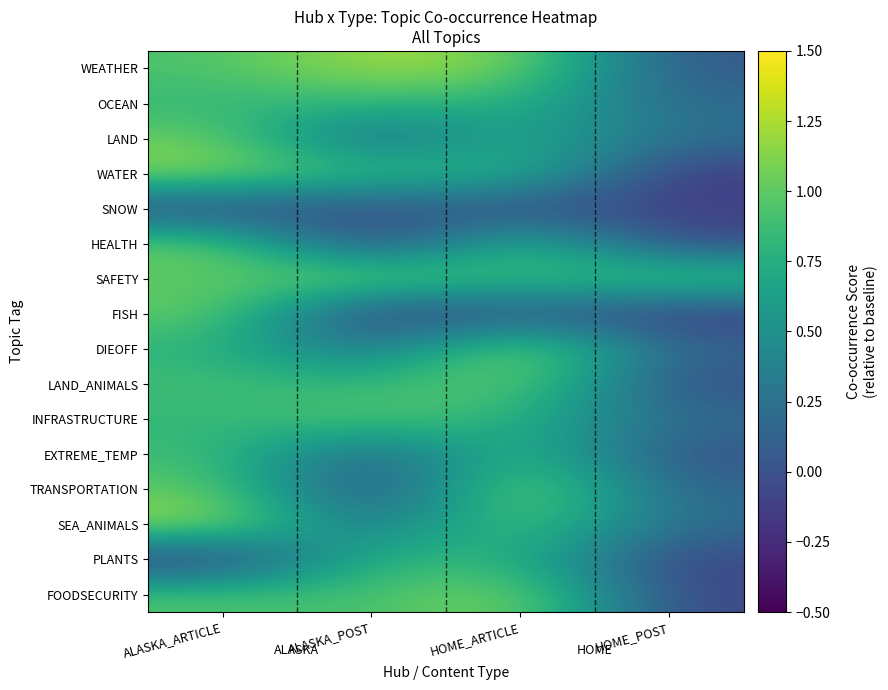

Reading left to right, extract all data points from this chart.

WEATHER: ALASKA_ARTICLE=0.9	ALASKA_POST=1.2	HOME_ARTICLE=1.1	HOME_POST=0.0
OCEAN: ALASKA_ARTICLE=0.8	ALASKA_POST=0.8	HOME_ARTICLE=0.8	HOME_POST=0.2
LAND: ALASKA_ARTICLE=1.1	ALASKA_POST=0.1	HOME_ARTICLE=0.8	HOME_POST=0.2
WATER: ALASKA_ARTICLE=1.2	ALASKA_POST=0.9	HOME_ARTICLE=0.8	HOME_POST=-0.2
SNOW: ALASKA_ARTICLE=-0.1	ALASKA_POST=0.0	HOME_ARTICLE=-0.0	HOME_POST=-0.1
HEALTH: ALASKA_ARTICLE=1.1	ALASKA_POST=-0.2	HOME_ARTICLE=0.9	HOME_POST=-0.1
SAFETY: ALASKA_ARTICLE=1.0	ALASKA_POST=1.1	HOME_ARTICLE=0.8	HOME_POST=1.0
FISH: ALASKA_ARTICLE=1.0	ALASKA_POST=-0.2	HOME_ARTICLE=0.1	HOME_POST=-0.2
DIEOFF: ALASKA_ARTICLE=0.8	ALASKA_POST=0.2	HOME_ARTICLE=1.2	HOME_POST=0.2
LAND_ANIMALS: ALASKA_ARTICLE=0.9	ALASKA_POST=0.8	HOME_ARTICLE=1.1	HOME_POST=-0.0
INFRASTRUCTURE: ALASKA_ARTICLE=0.8	ALASKA_POST=1.0	HOME_ARTICLE=0.8	HOME_POST=0.2
EXTREME_TEMP: ALASKA_ARTICLE=0.9	ALASKA_POST=0.1	HOME_ARTICLE=0.9	HOME_POST=0.0
TRANSPORTATION: ALASKA_ARTICLE=1.0	ALASKA_POST=-0.2	HOME_ARTICLE=1.2	HOME_POST=0.1
SEA_ANIMALS: ALASKA_ARTICLE=1.2	ALASKA_POST=0.2	HOME_ARTICLE=1.0	HOME_POST=0.2
PLANTS: ALASKA_ARTICLE=-0.2	ALASKA_POST=0.8	HOME_ARTICLE=0.8	HOME_POST=-0.1
FOODSECURITY: ALASKA_ARTICLE=0.9	ALASKA_POST=0.9	HOME_ARTICLE=1.2	HOME_POST=-0.1